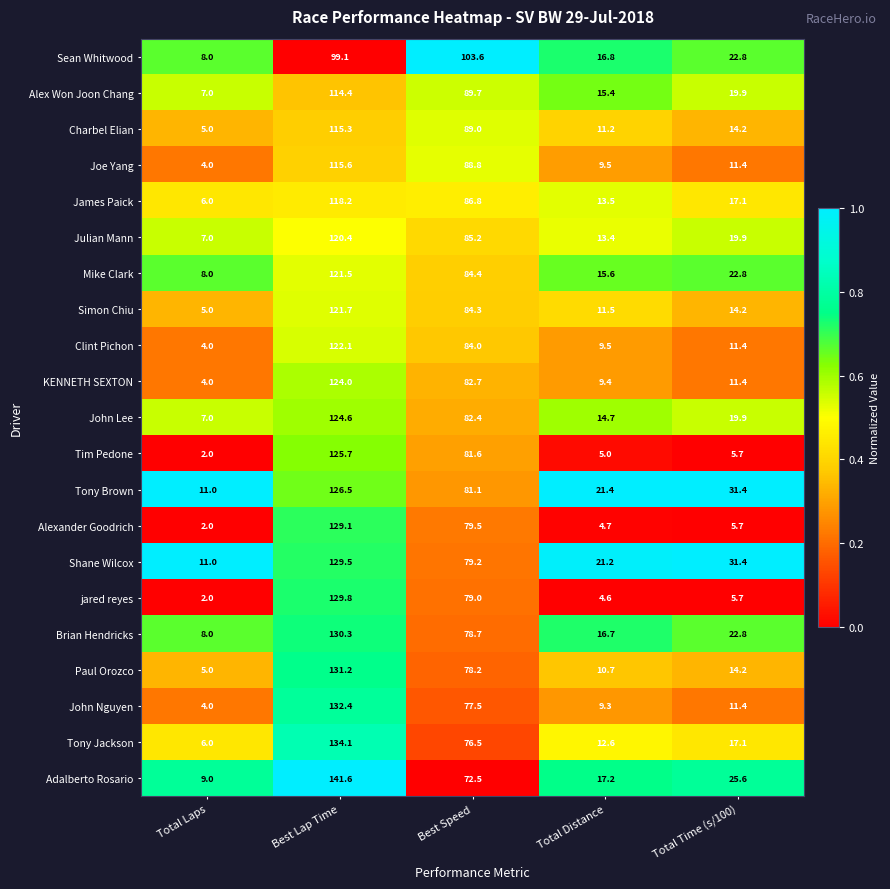

At Best Speed, list the series in order from smallest to largest.

Adalberto Rosario, Tony Jackson, John Nguyen, Paul Orozco, Brian Hendricks, jared reyes, Shane Wilcox, Alexander Goodrich, Tony Brown, Tim Pedone, John Lee, KENNETH SEXTON, Clint Pichon, Simon Chiu, Mike Clark, Julian Mann, James Paick, Joe Yang, Charbel Elian, Alex Won Joon Chang, Sean Whitwood